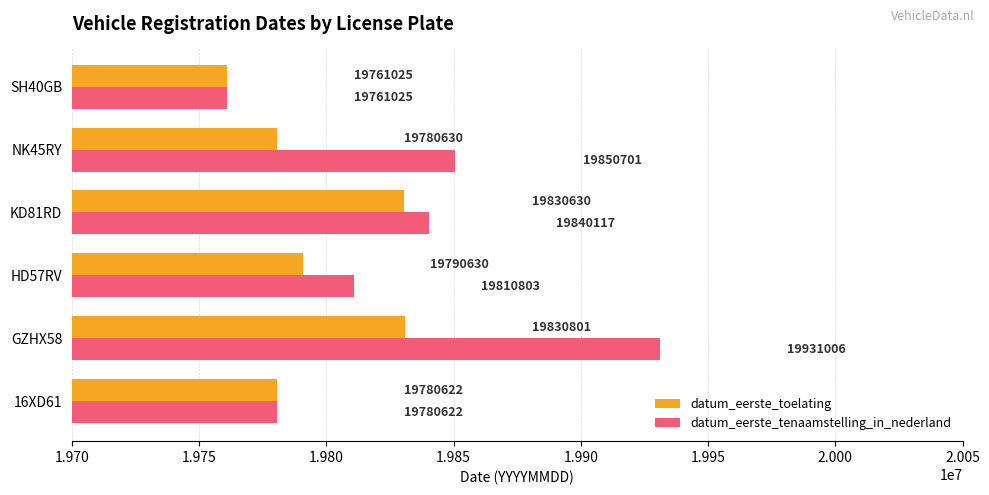

Which series has the widest spread of values?

datum_eerste_tenaamstelling_in_nederland